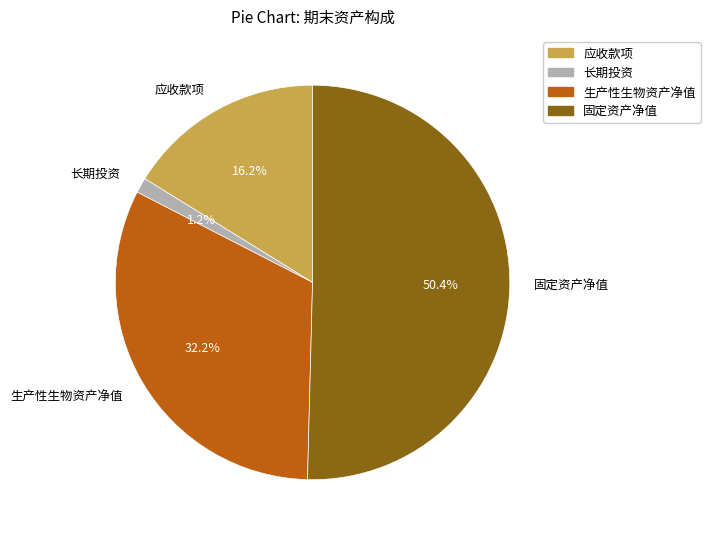

Does any single category account for the majority?

Yes